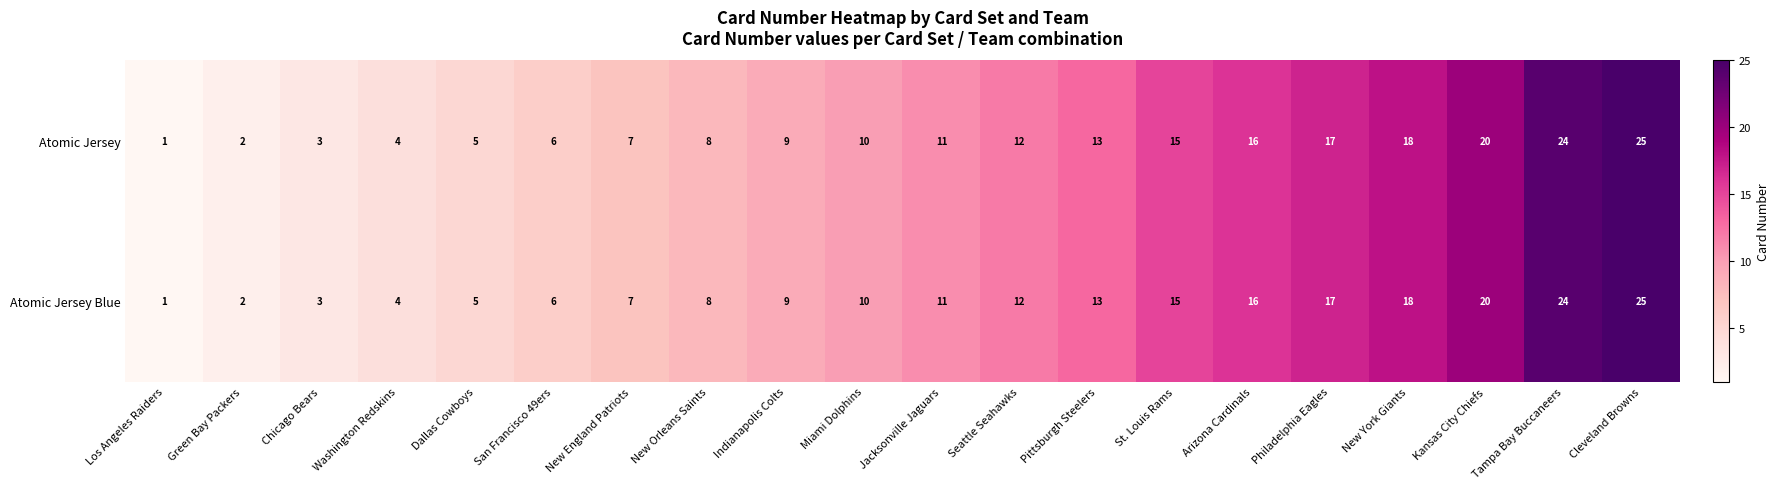

Rank the categories by Atomic Jersey value from lowest to highest.

Los Angeles Raiders, Green Bay Packers, Chicago Bears, Washington Redskins, Dallas Cowboys, San Francisco 49ers, New England Patriots, New Orleans Saints, Indianapolis Colts, Miami Dolphins, Jacksonville Jaguars, Seattle Seahawks, Pittsburgh Steelers, St. Louis Rams, Arizona Cardinals, Philadelphia Eagles, New York Giants, Kansas City Chiefs, Tampa Bay Buccaneers, Cleveland Browns